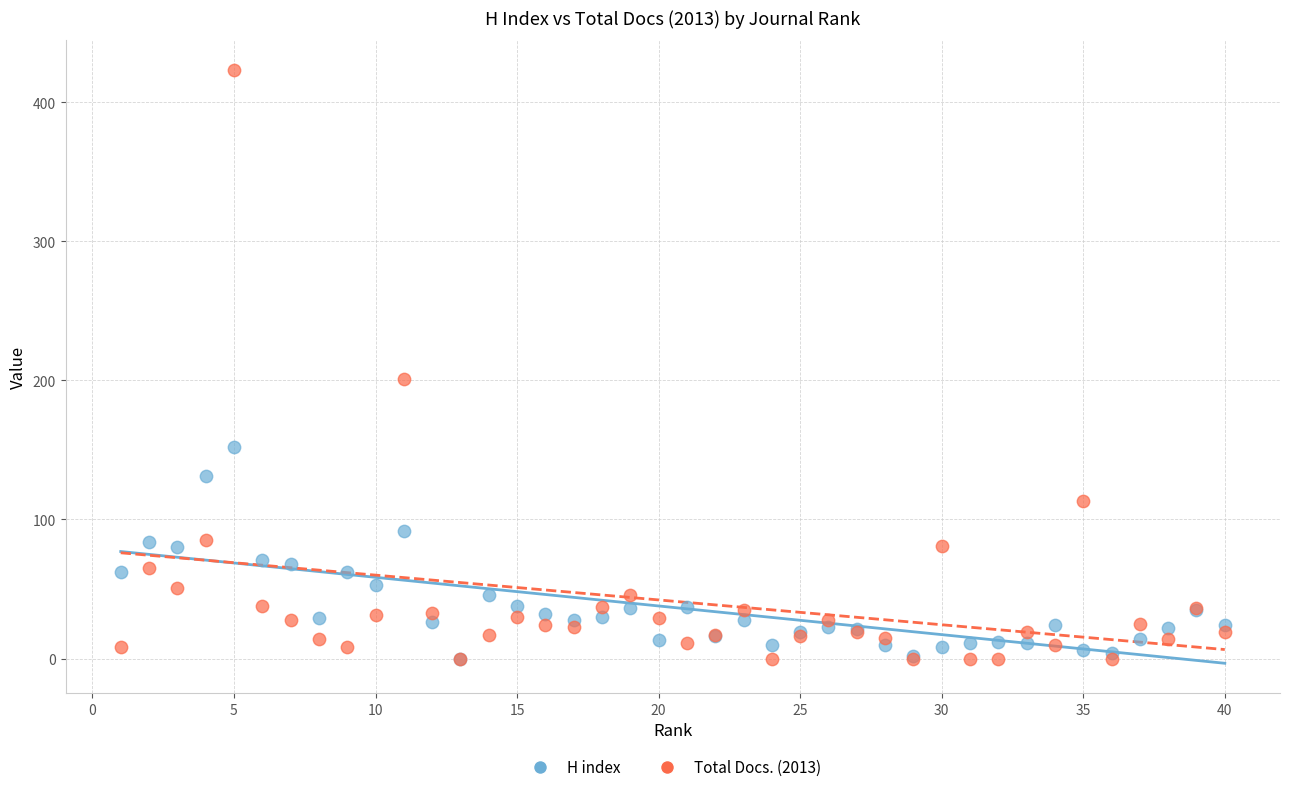

Which series contains the highest Y value?

Total Docs. (2013)